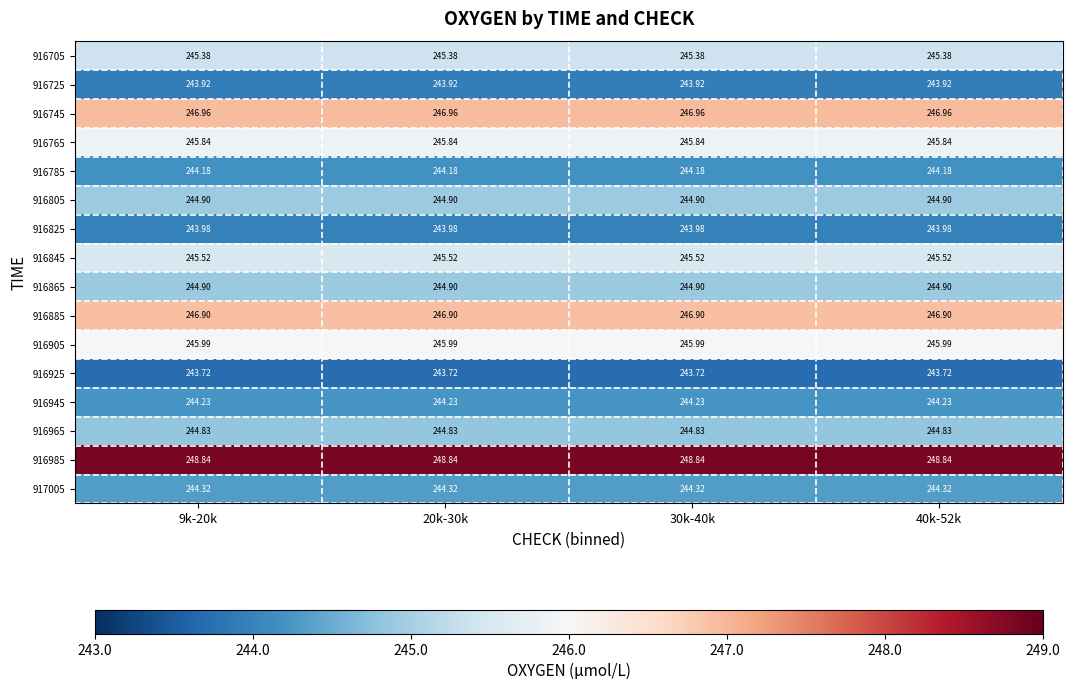

Is the value of 916905 at 20k-30k greater than the value of 916725 at 20k-30k?

Yes